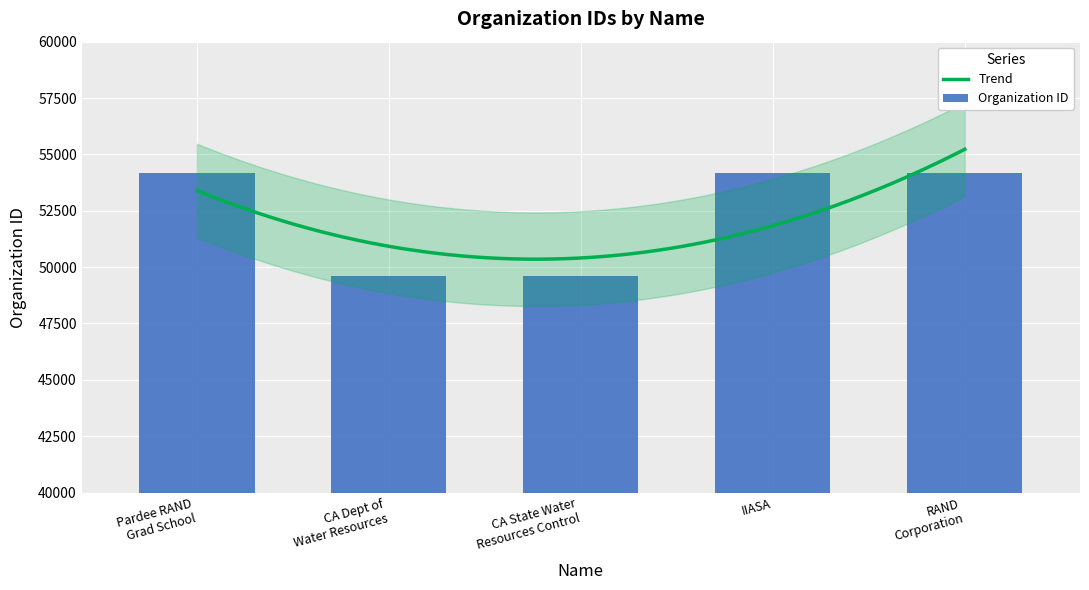

What is the approximate value at CA State Water Resources Control, to the nearest 100?

49600